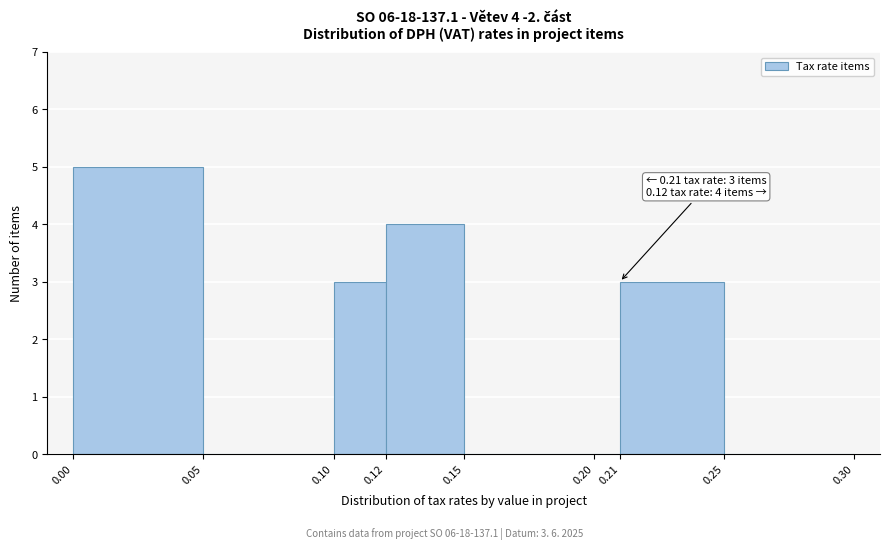

Which range on the x-axis has the tallest bar?

0.00 to 0.05